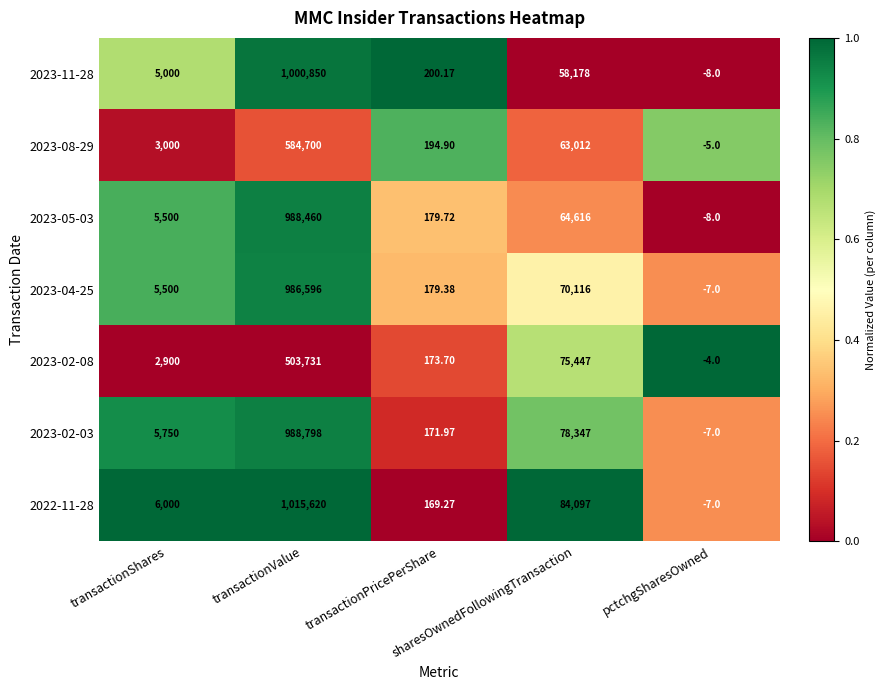

How many values in the 2023-08-29 series are below 3000?

2